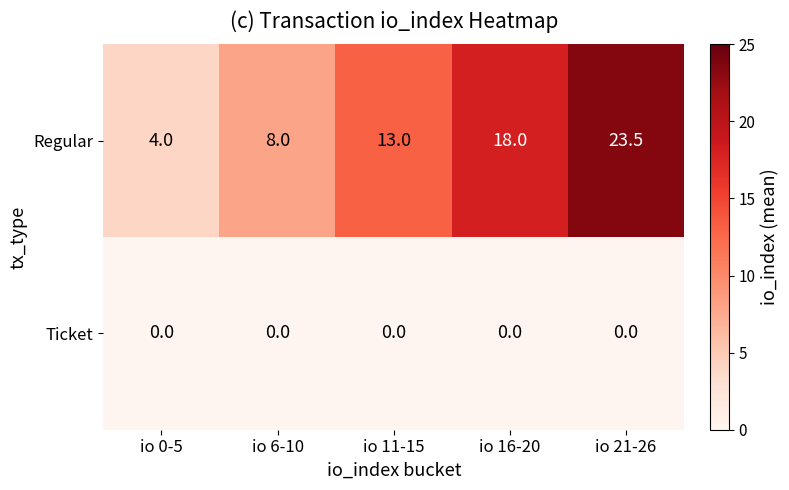

At which label is Regular closest to 13?

io 11-15